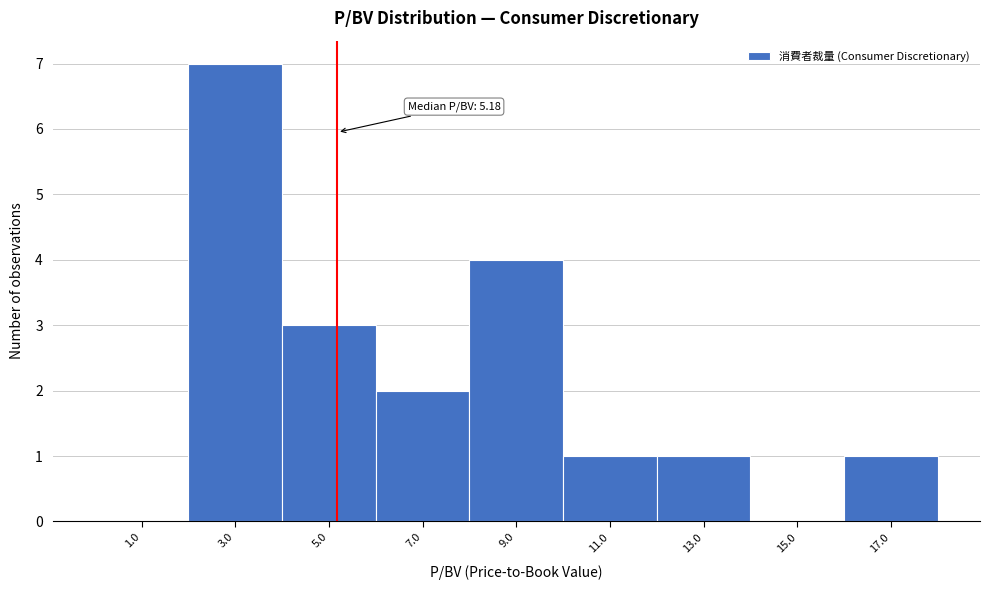

Over which range of the x-axis is the bar tallest?

2 to 4